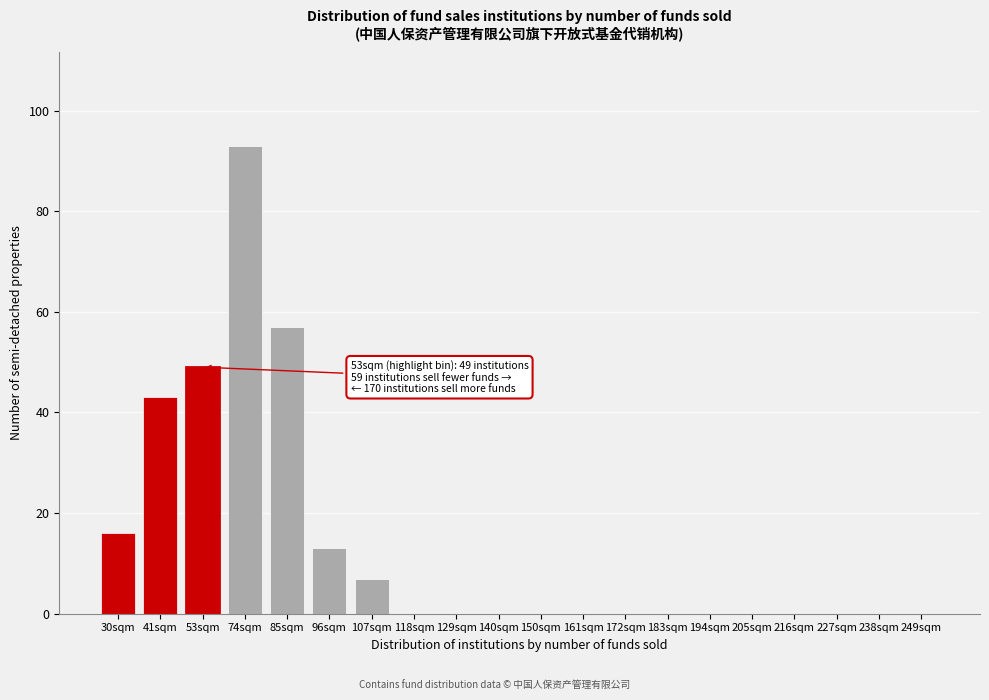

Reading left to right, extract all data points from this chart.

30sqm=16	41sqm=43	53sqm=49	74sqm=93	85sqm=57	96sqm=13	107sqm=7	118sqm=0	129sqm=0	140sqm=0	150sqm=0	161sqm=0	172sqm=0	183sqm=0	194sqm=0	205sqm=0	216sqm=0	227sqm=0	238sqm=0	249sqm=0